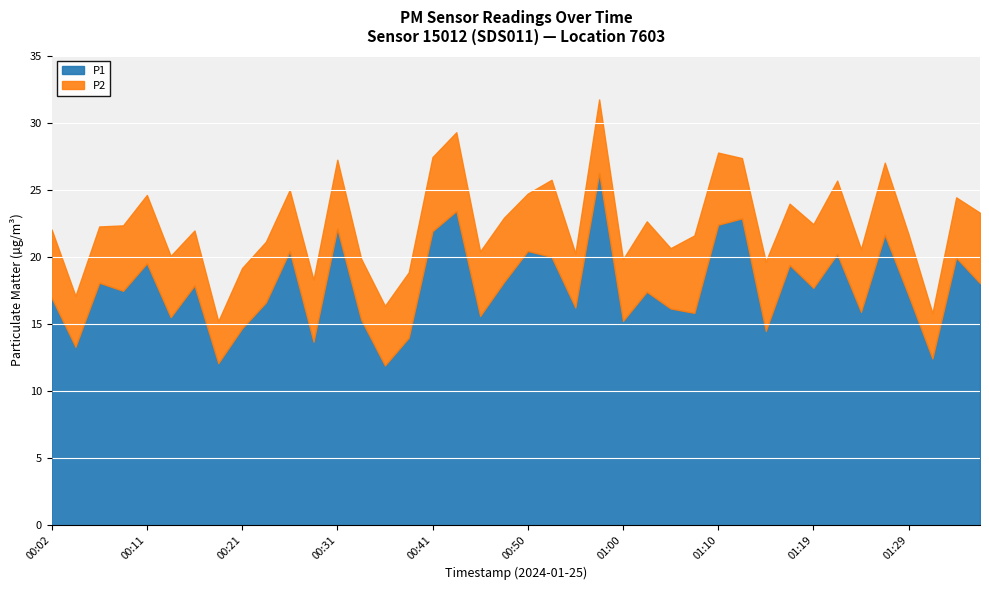

What is the label of the 2nd point from the left?

00:04